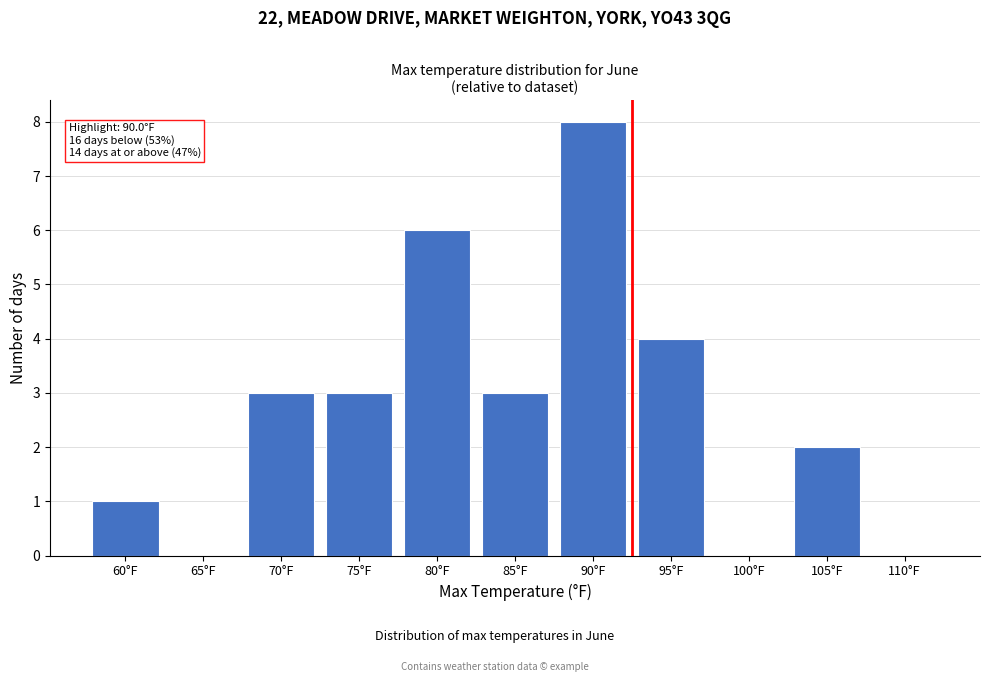

Reading left to right, what are all the values shown in this chart?

60°F=1	65°F=0	70°F=3	75°F=3	80°F=6	85°F=3	90°F=8	95°F=4	100°F=0	105°F=2	110°F=0